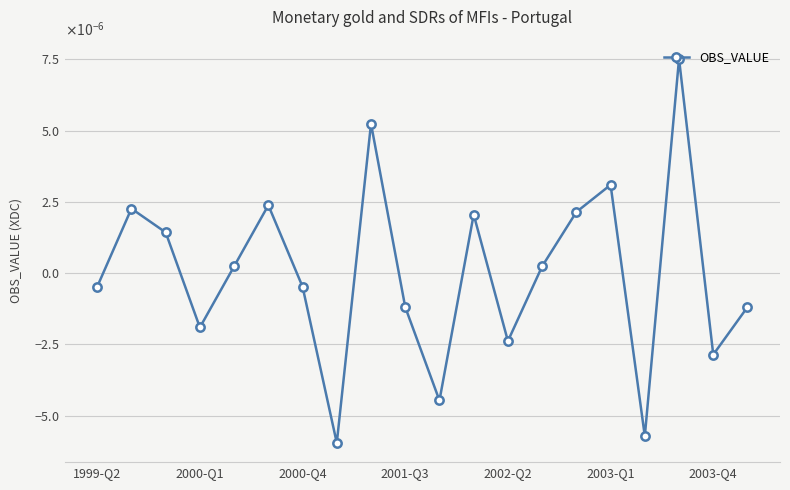

Does the chart have visible grid lines?

Yes